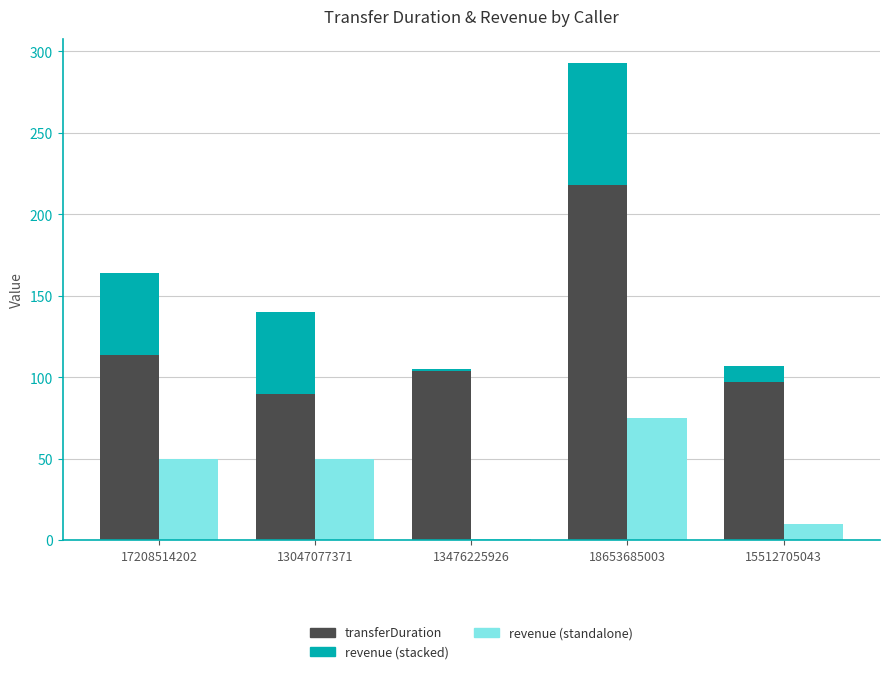

What position from the right is 13476225926?

3